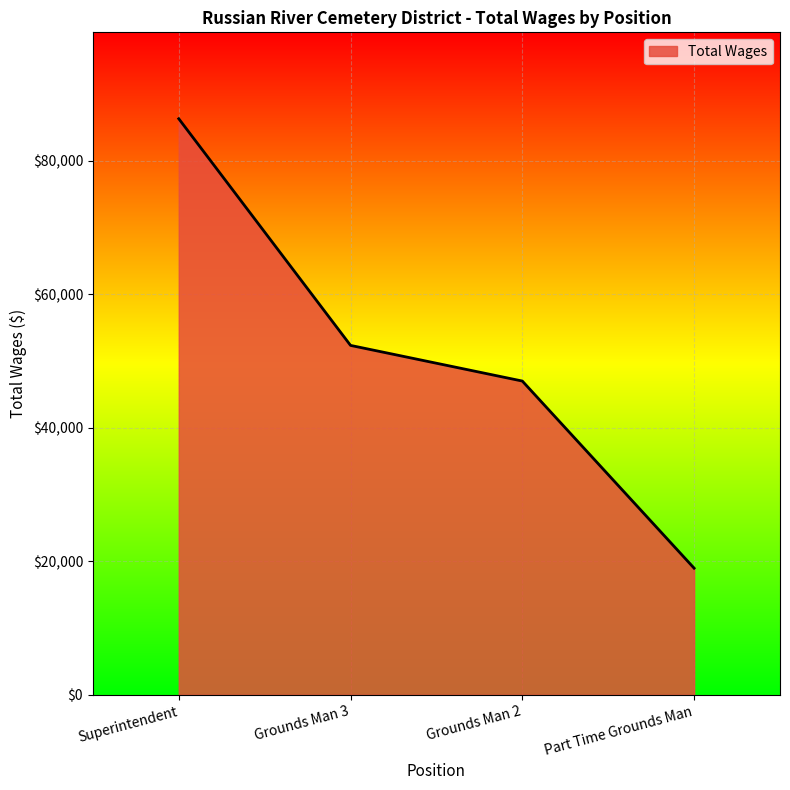

Read the value at Grounds Man 3, to the nearest 10.

52320